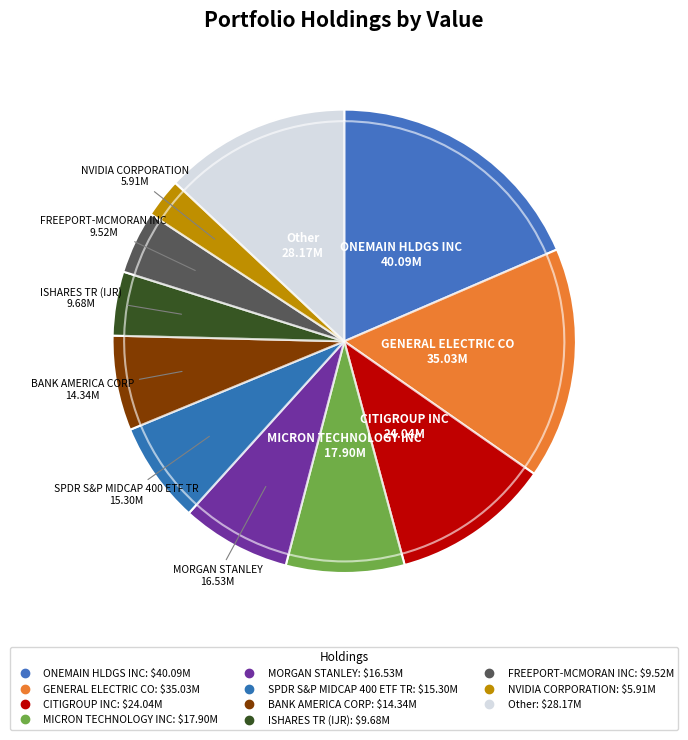

Combined, do NVIDIA CORPORATION and CITIGROUP INC account for over 50%?

No